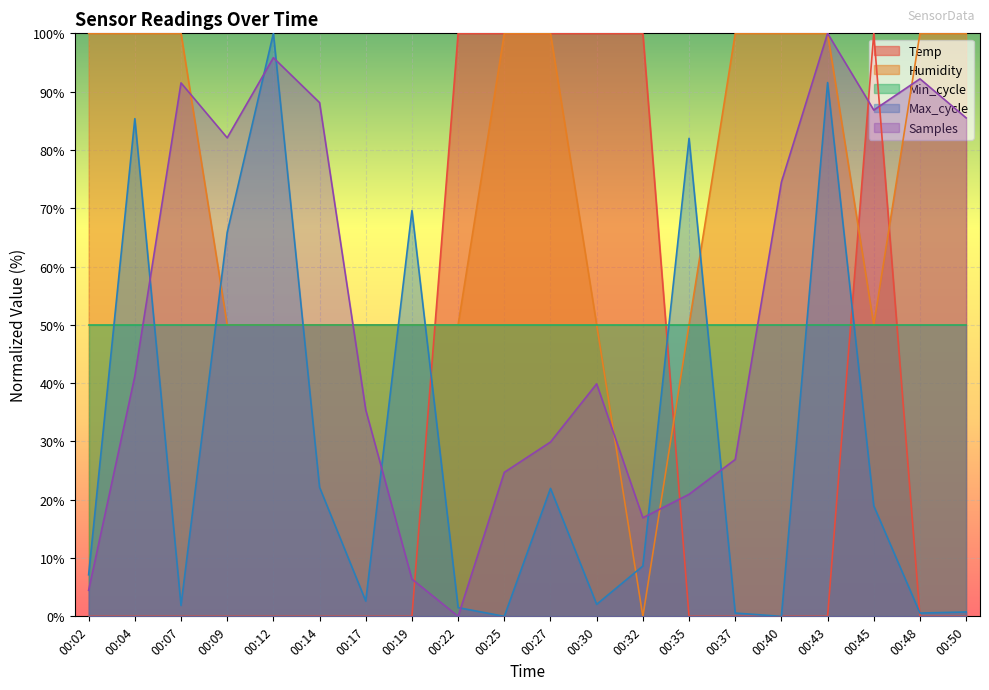

After their last crossing, which series has the higher values: Max_cycle or Temp?

Max_cycle